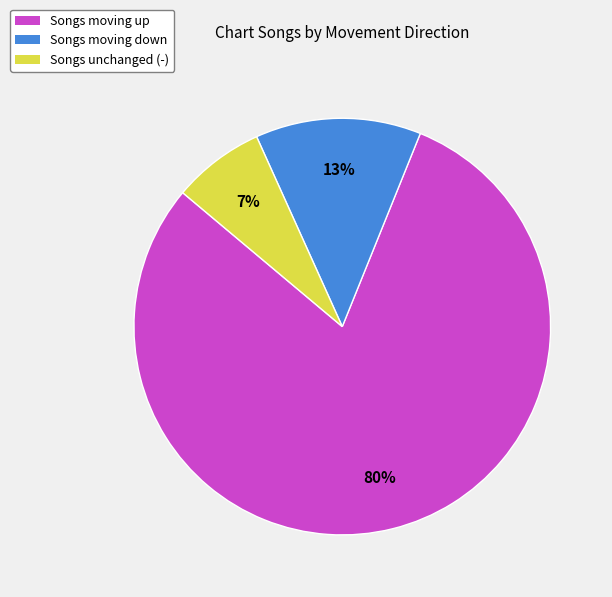

Is there a majority slice in this chart?

Yes